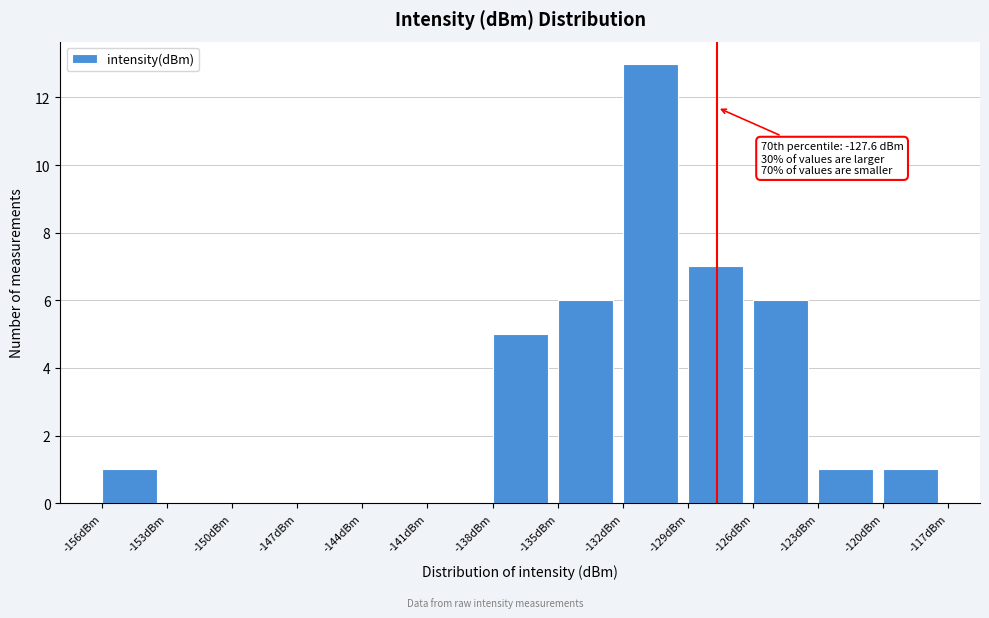

Which range on the x-axis has the tallest bar?

-132 to -129